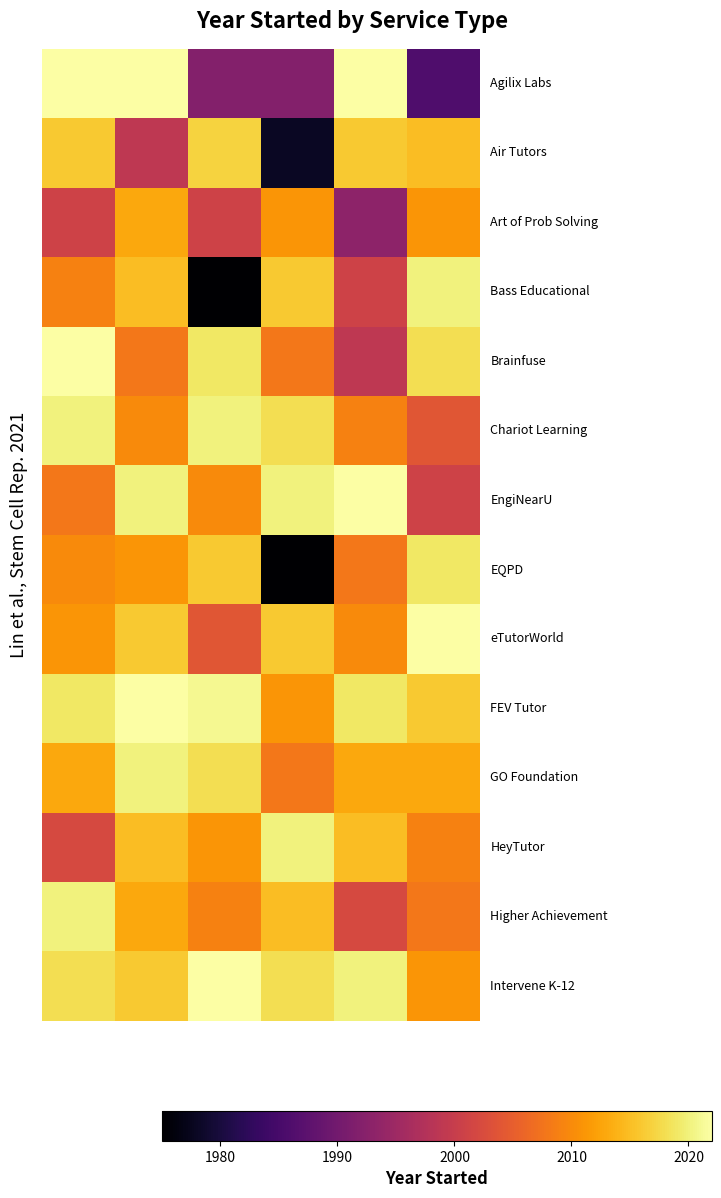

How many categories are shown in the chart?

6